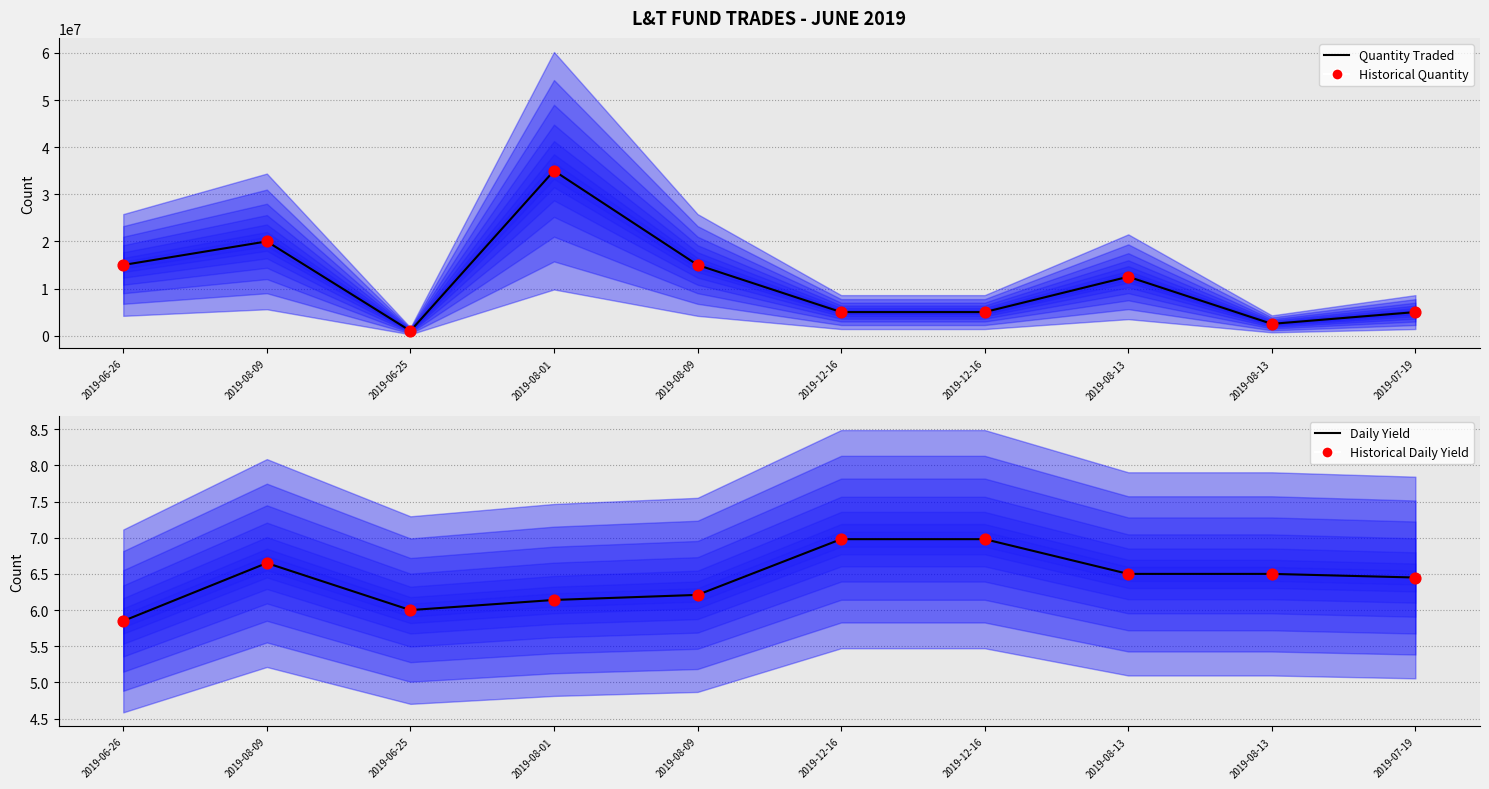

At how many categories does at least one series exceed 30965214?

1